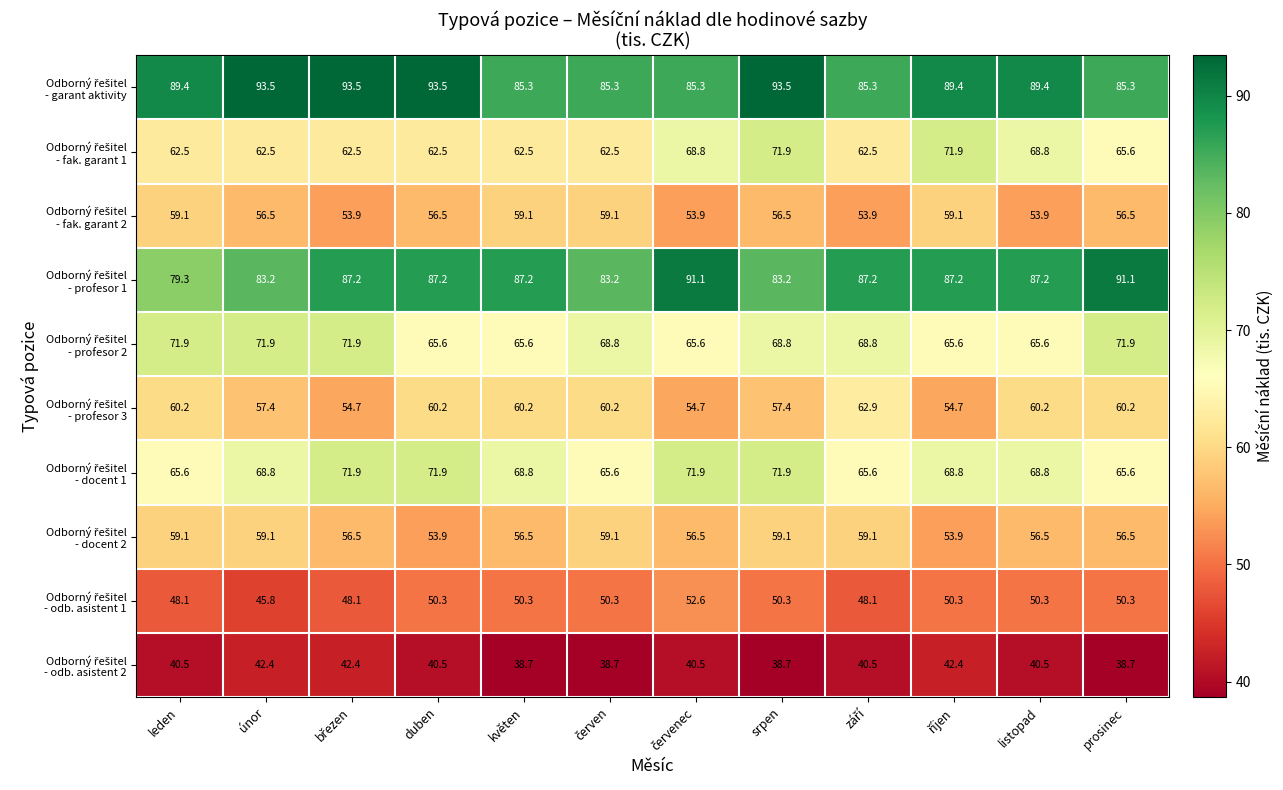

What is the maximum value shown in the chart?

93.5